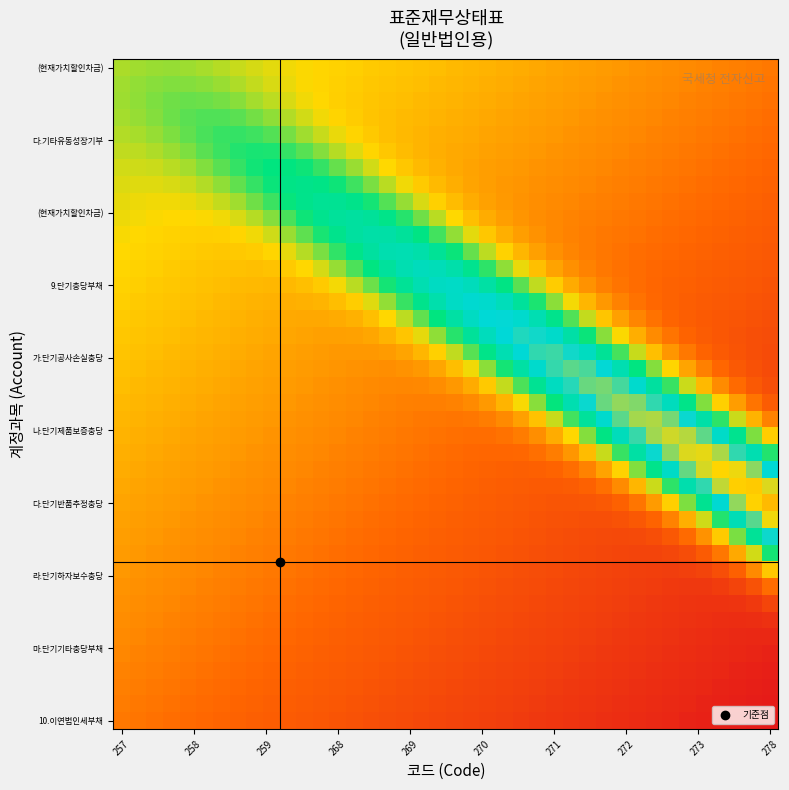

How many data points does each series have?

40